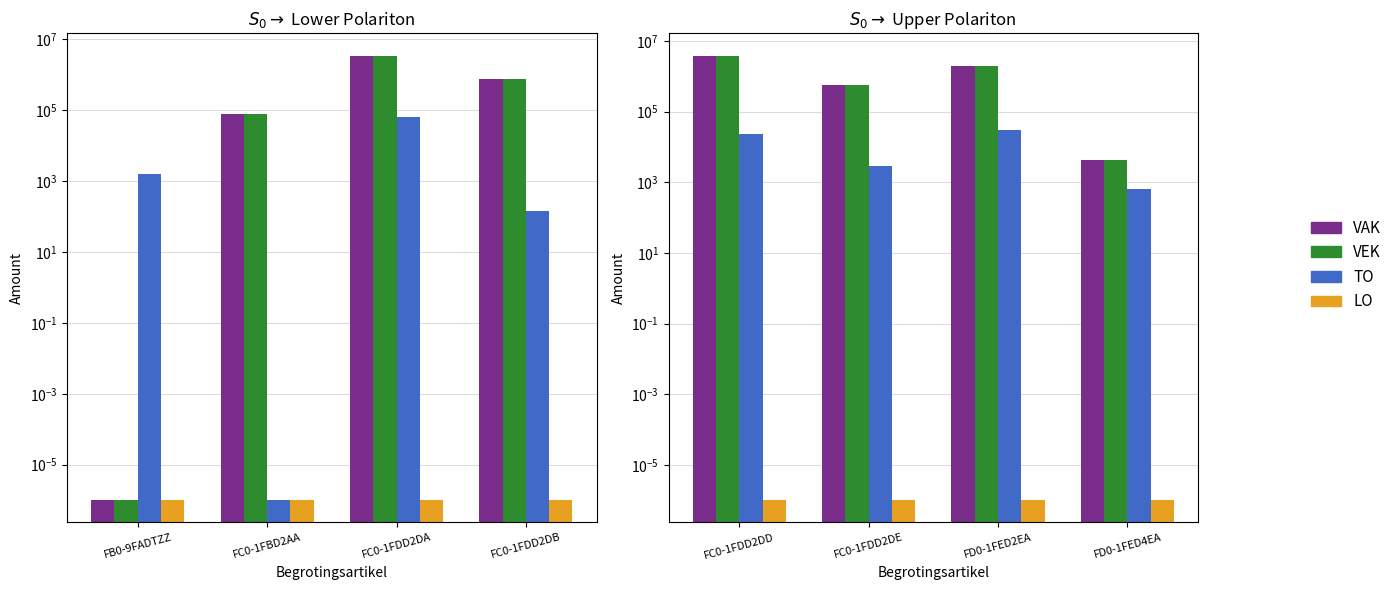

What is the label of the 1st bar from the left?

FC0-1FDD2DD